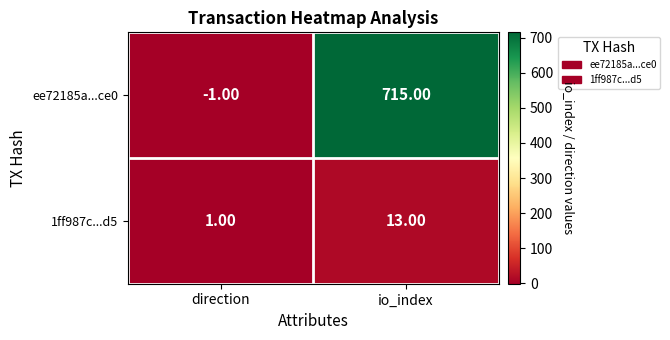

How many values in ee72185a...ce0 are below zero?

1